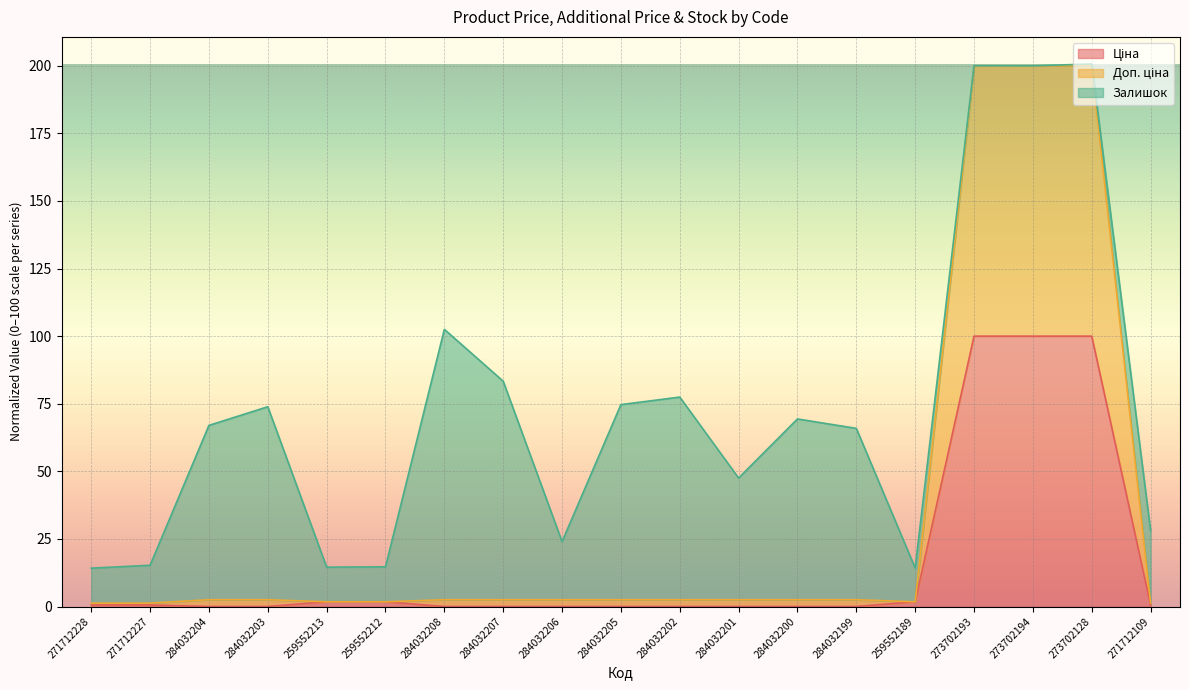

How many lines are shown in the chart?

3